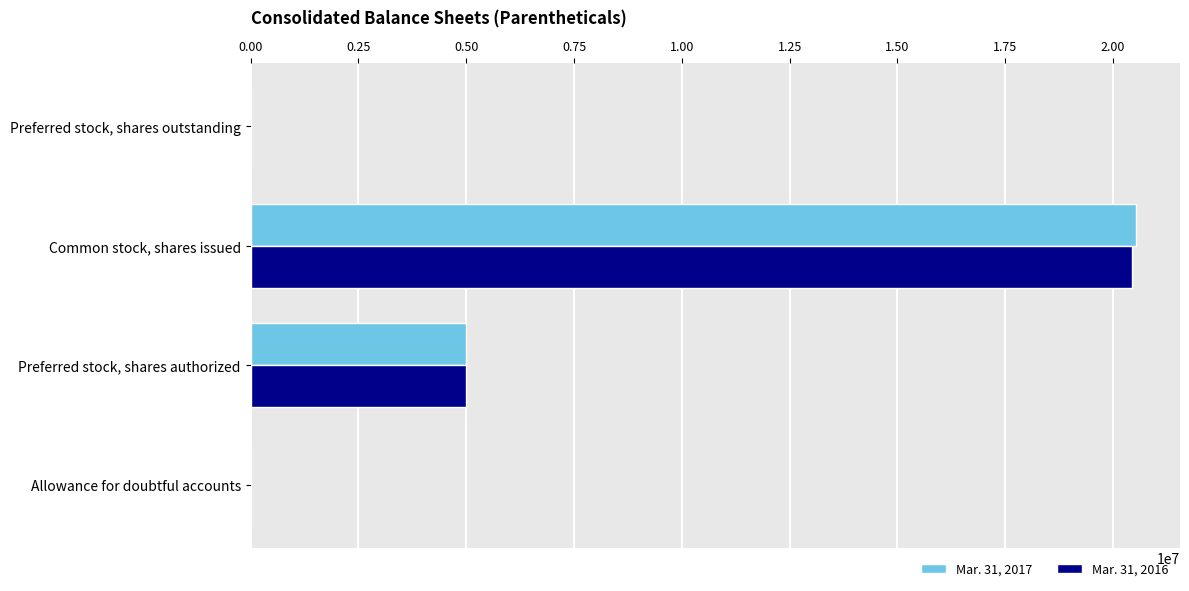

What is the greatest value displayed?

20526000